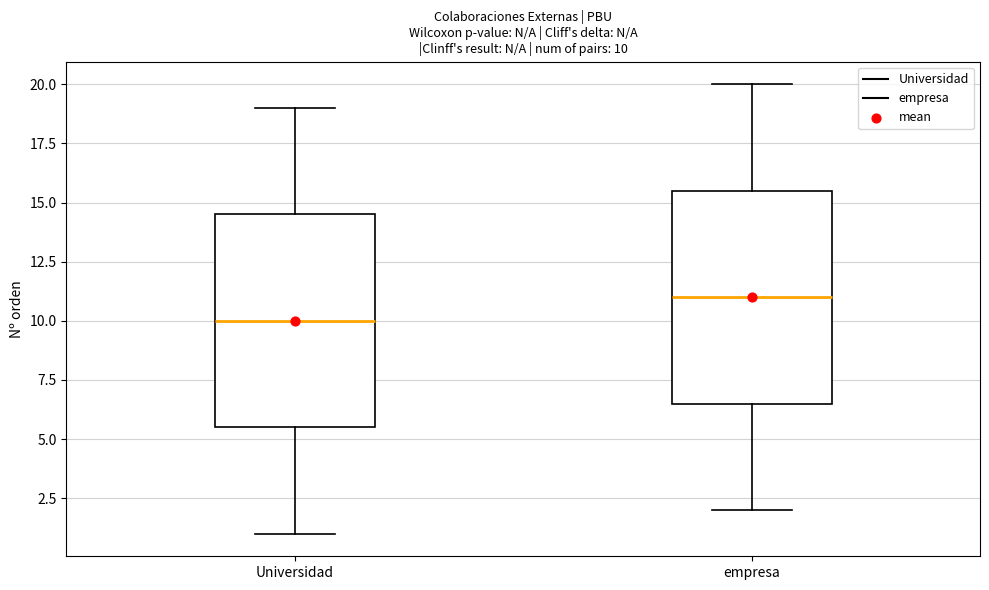

Which box's median line is the lowest?

Universidad